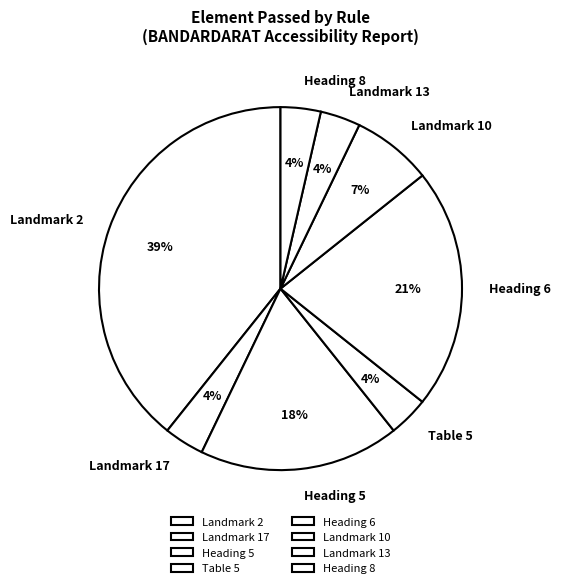

What is the ratio of the value at Landmark 13 to the value at Table 5?

1.0